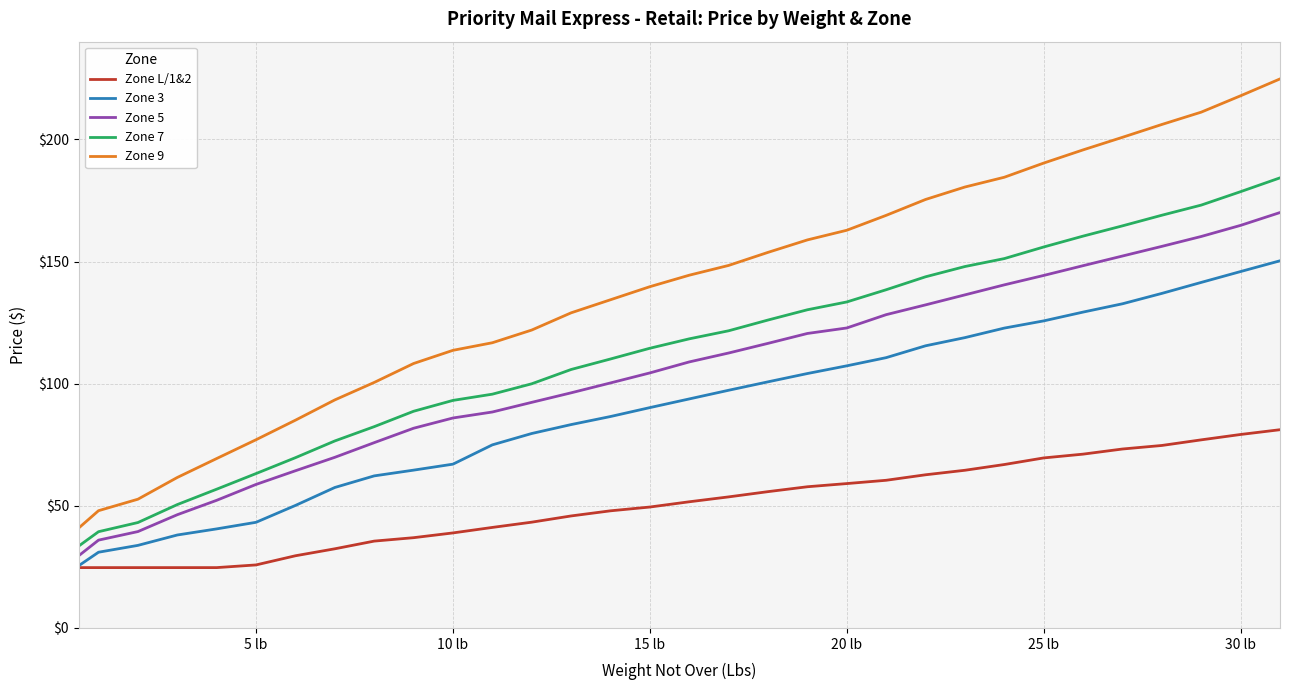

Which series has the largest range (max minus min)?

Zone 9